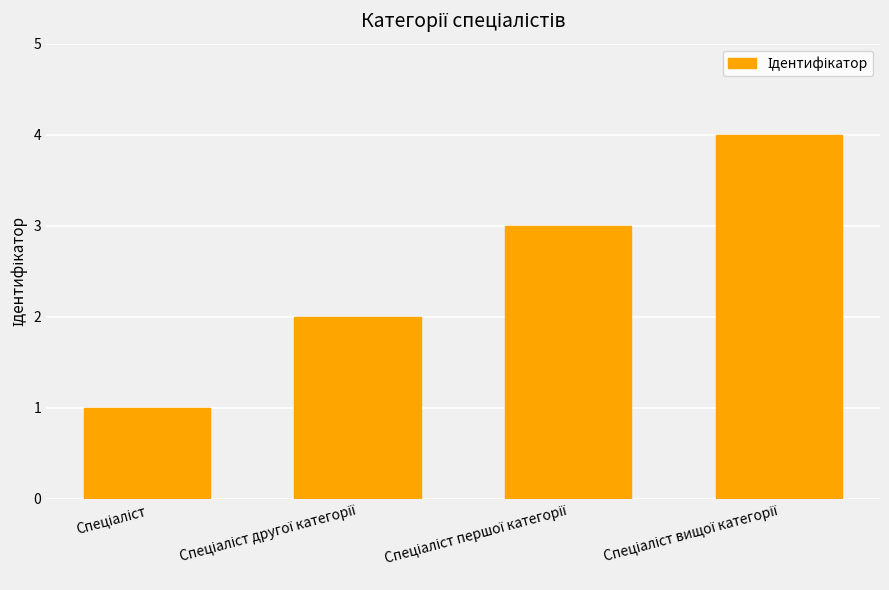

What is the difference between the maximum and minimum values?

3